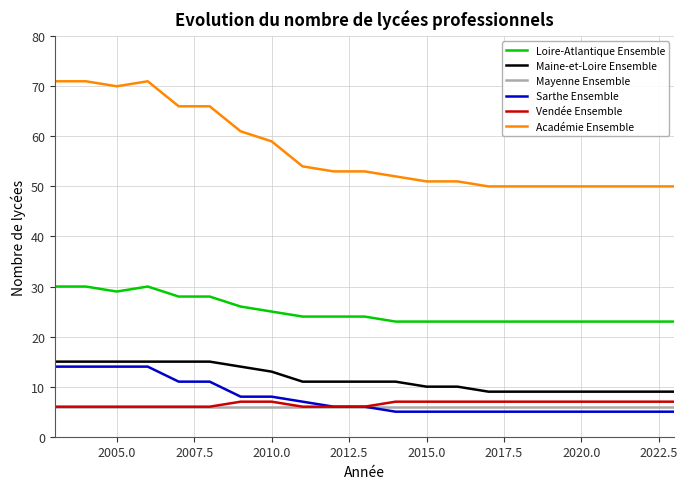

What is the difference between the second highest and minimum values in the Loire-Atlantique Ensemble series?

7